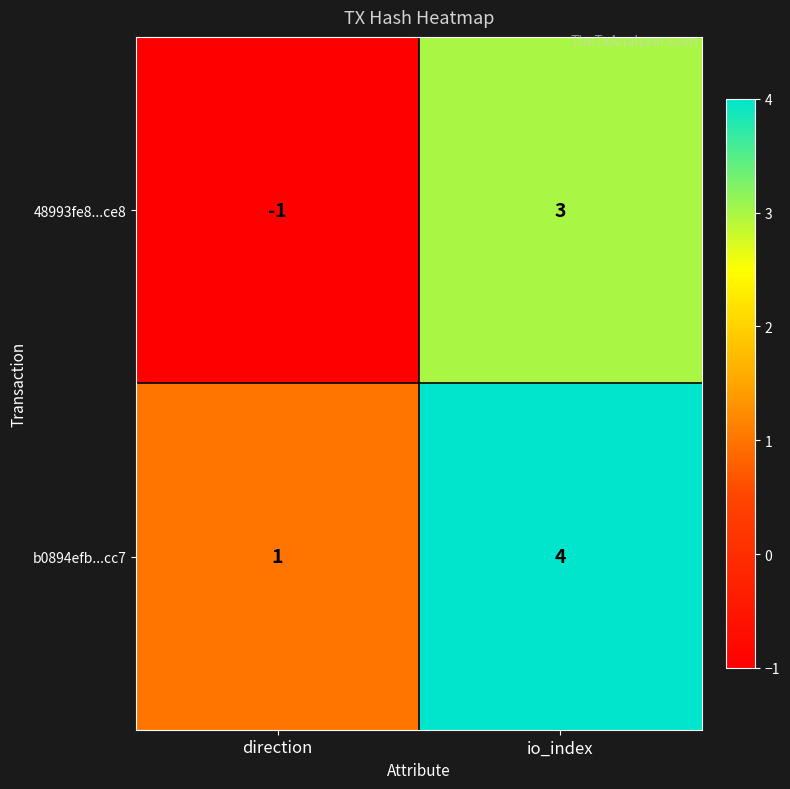

Reading left to right, what are all the values shown in this chart?

48993fe8...ce8: direction=-1	io_index=3
b0894efb...cc7: direction=1	io_index=4